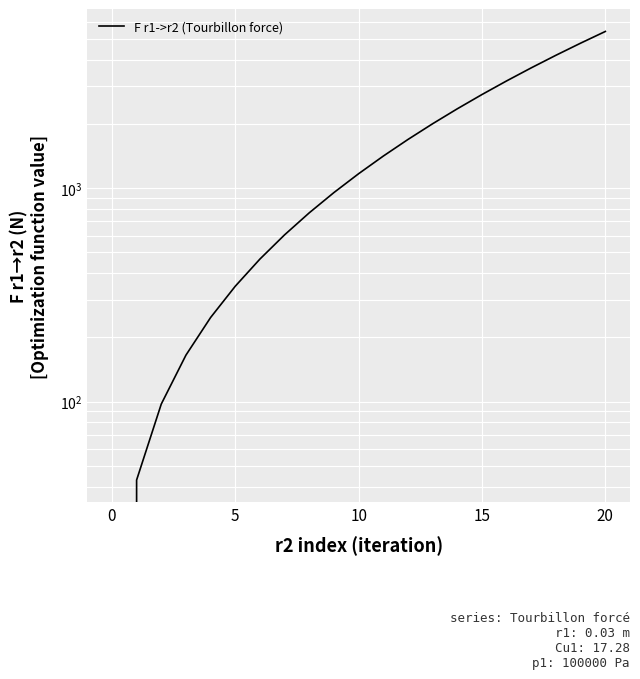

What is the sum of all values?

36333.6